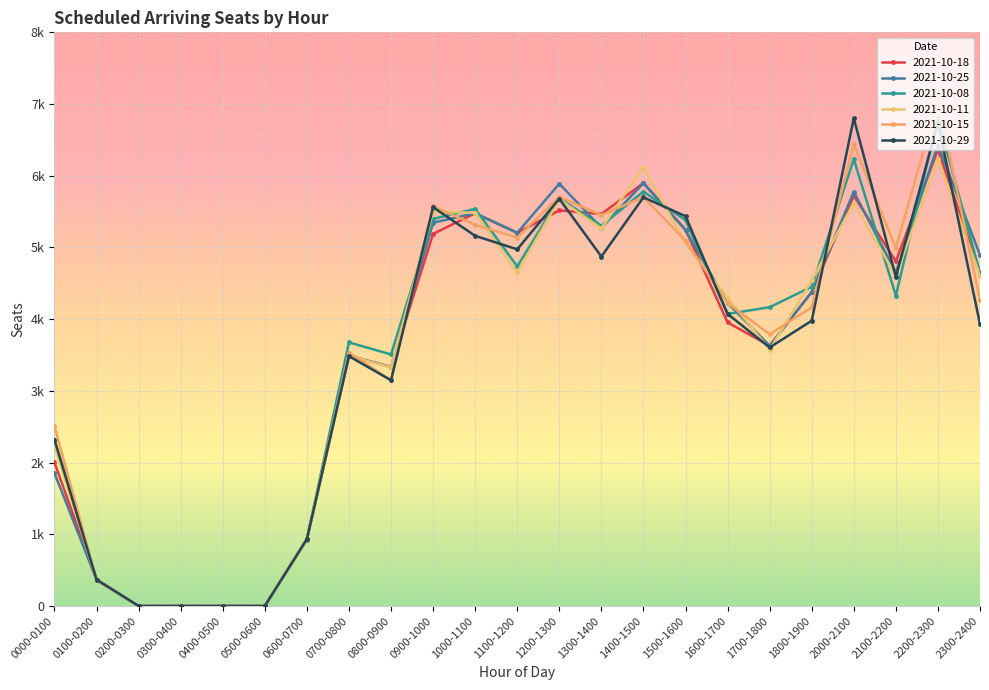

List the labels in order of 2021-10-15 value, smallest first.

0200-0300, 0300-0400, 0400-0500, 0500-0600, 0100-0200, 0600-0700, 0000-0100, 0800-0900, 0700-0800, 1700-1800, 1800-1900, 1600-1700, 2300-2400, 2100-2200, 1500-1600, 1100-1200, 1000-1100, 1300-1400, 0900-1000, 1400-1500, 1200-1300, 2000-2100, 2200-2300